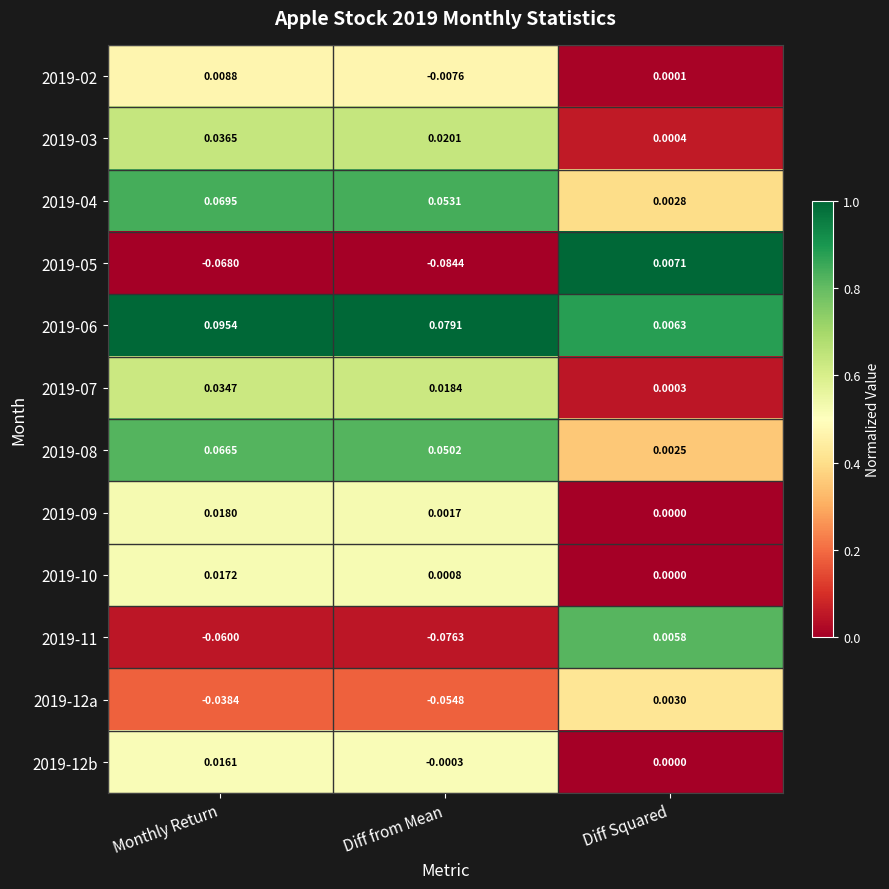

Which category has the lowest value across all series?

Diff from Mean